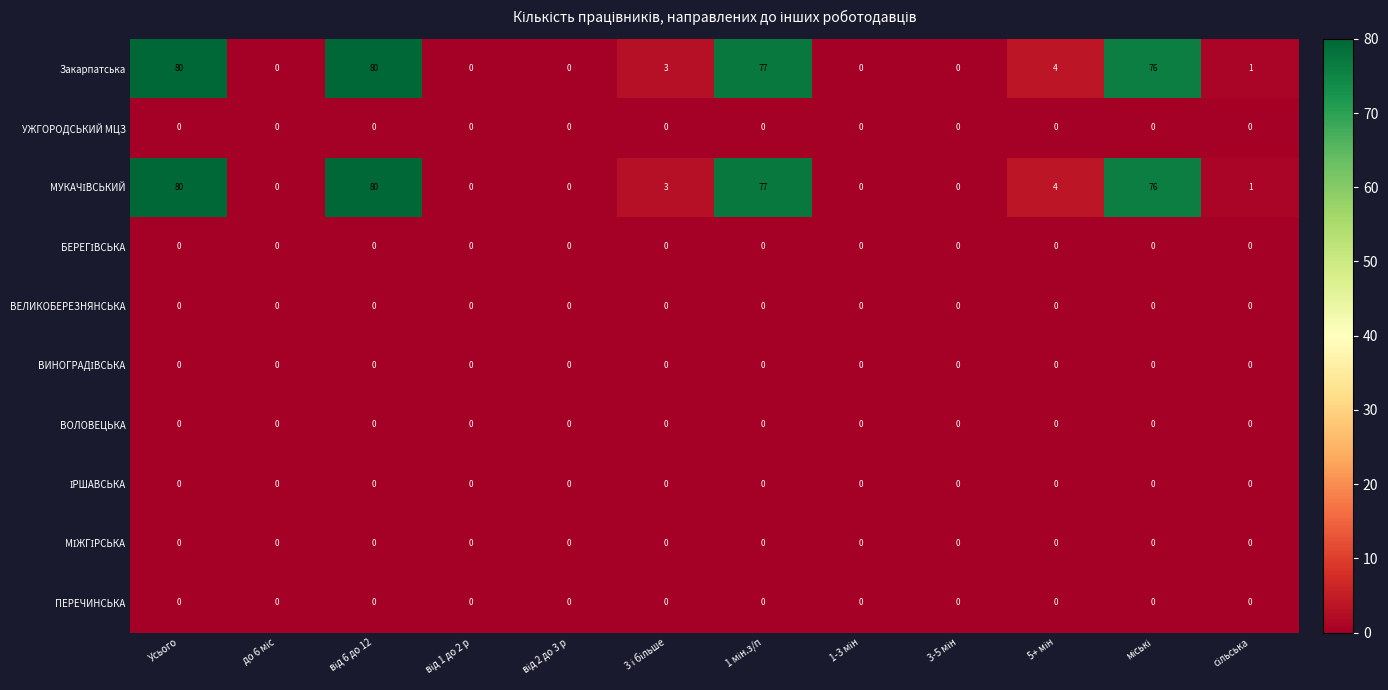

What is the maximum value shown in the chart?

80